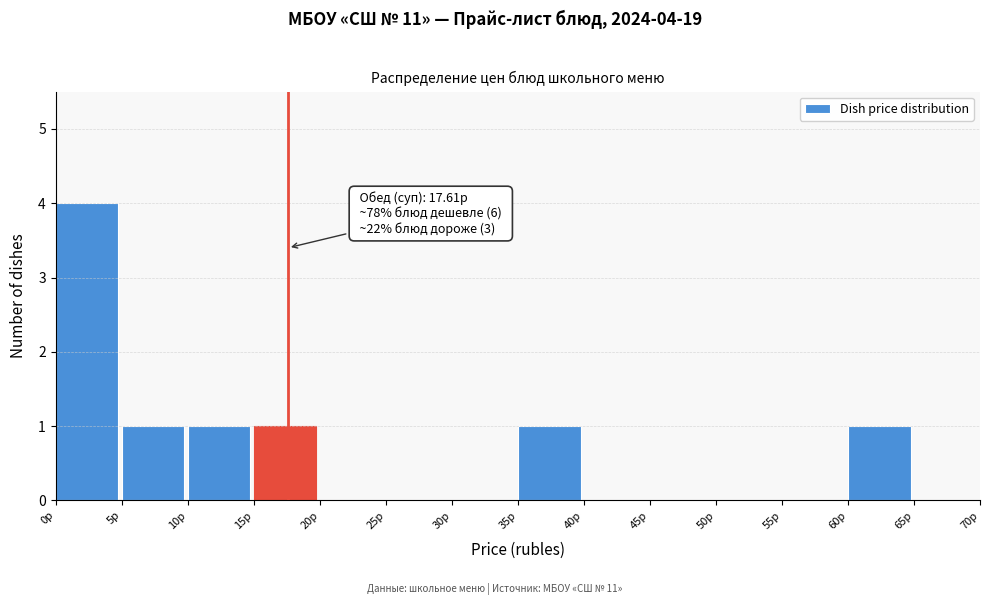

Which range on the x-axis has the tallest bar?

0 to 5